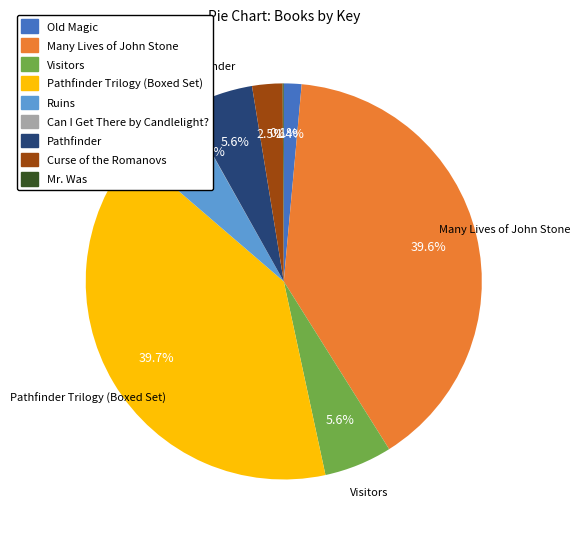

Does any single category account for the majority?

No